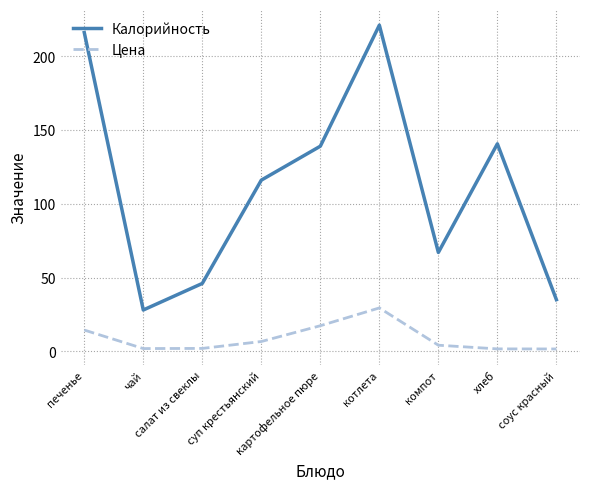

What is the sum of all Цена values?

79.0